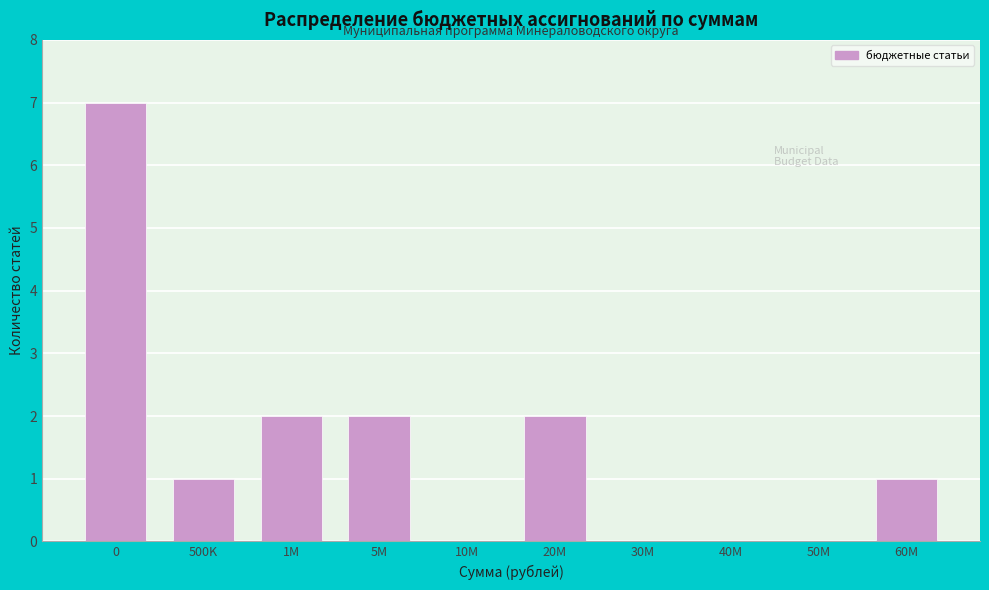

Reading right to left, transcribe all the data shown in this chart.

60M=1	50M=0	40M=0	30M=0	20M=2	10M=0	5M=2	1M=2	500K=1	0=7